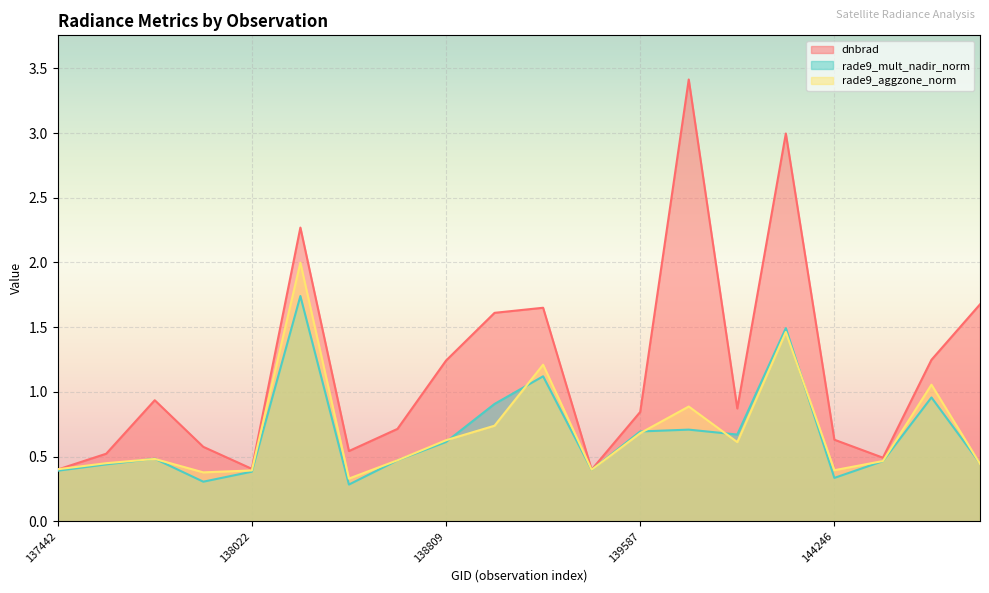

Where is the first local minimum for rade9_aggzone_norm?

138010